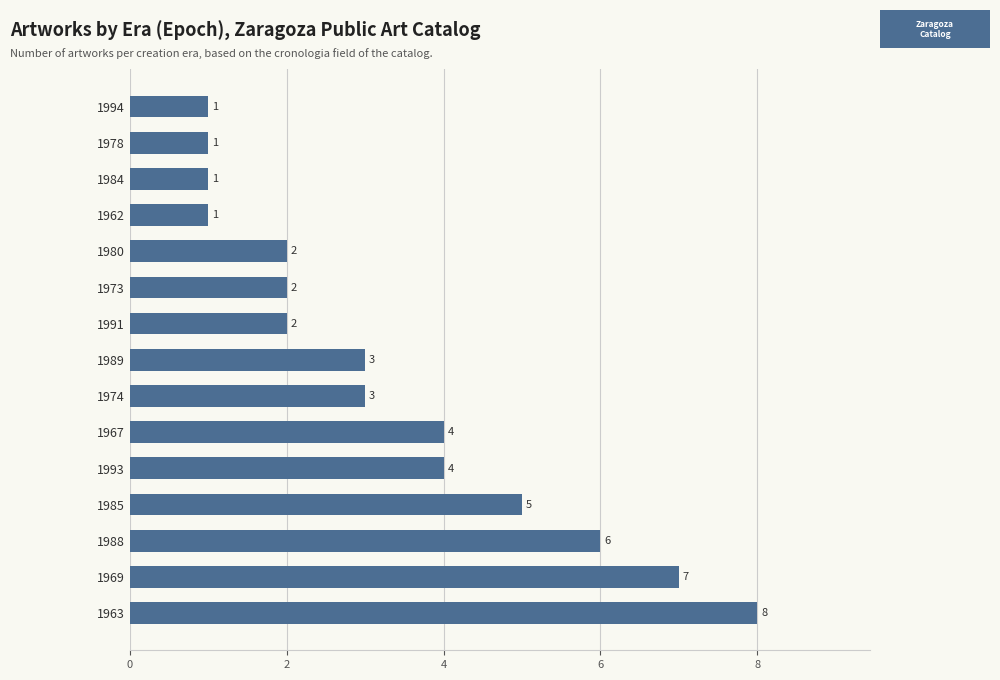

The value at 1962 is 2. True or false?

False